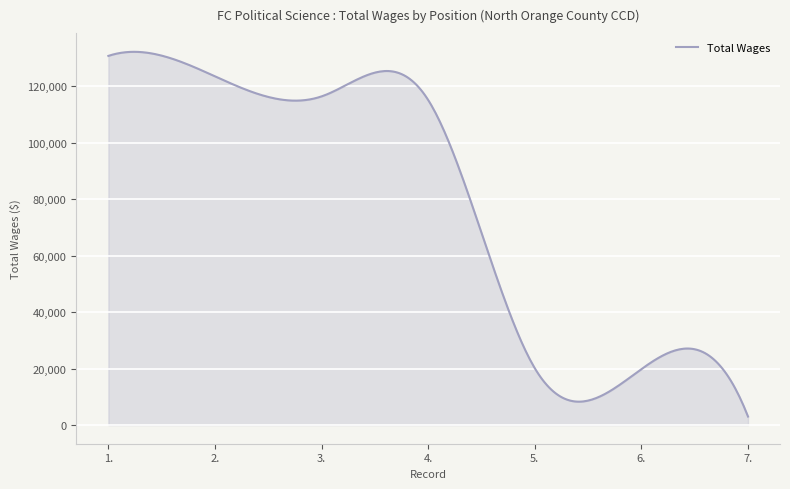

Does the chart display data point markers on the line(s)?

No